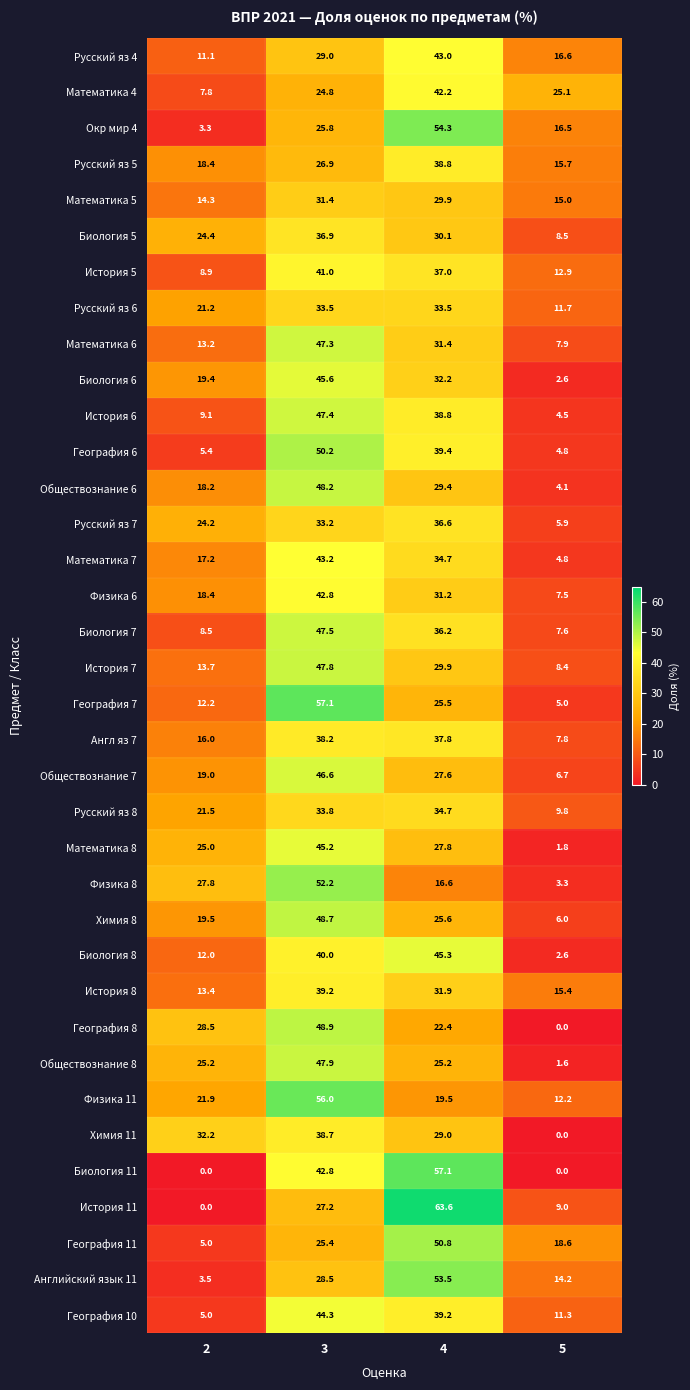

What is the total value across all series at 4?

1281.7